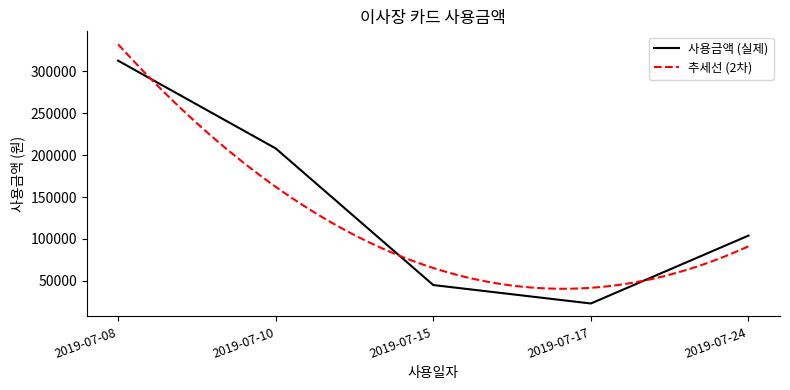

What value does the data have at 2019-07-17, to the nearest 50?

23000